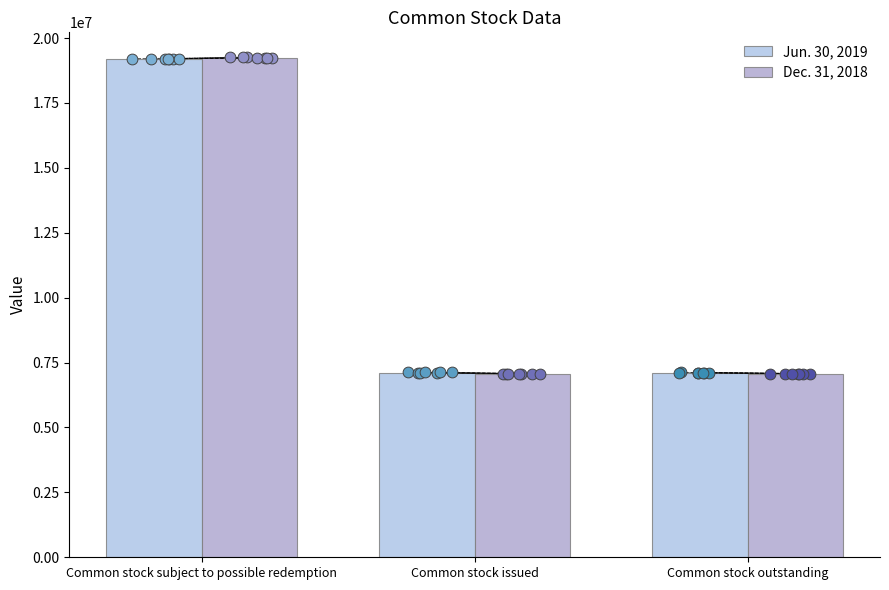

Which series has the widest spread of Y values?

Dec. 31, 2018